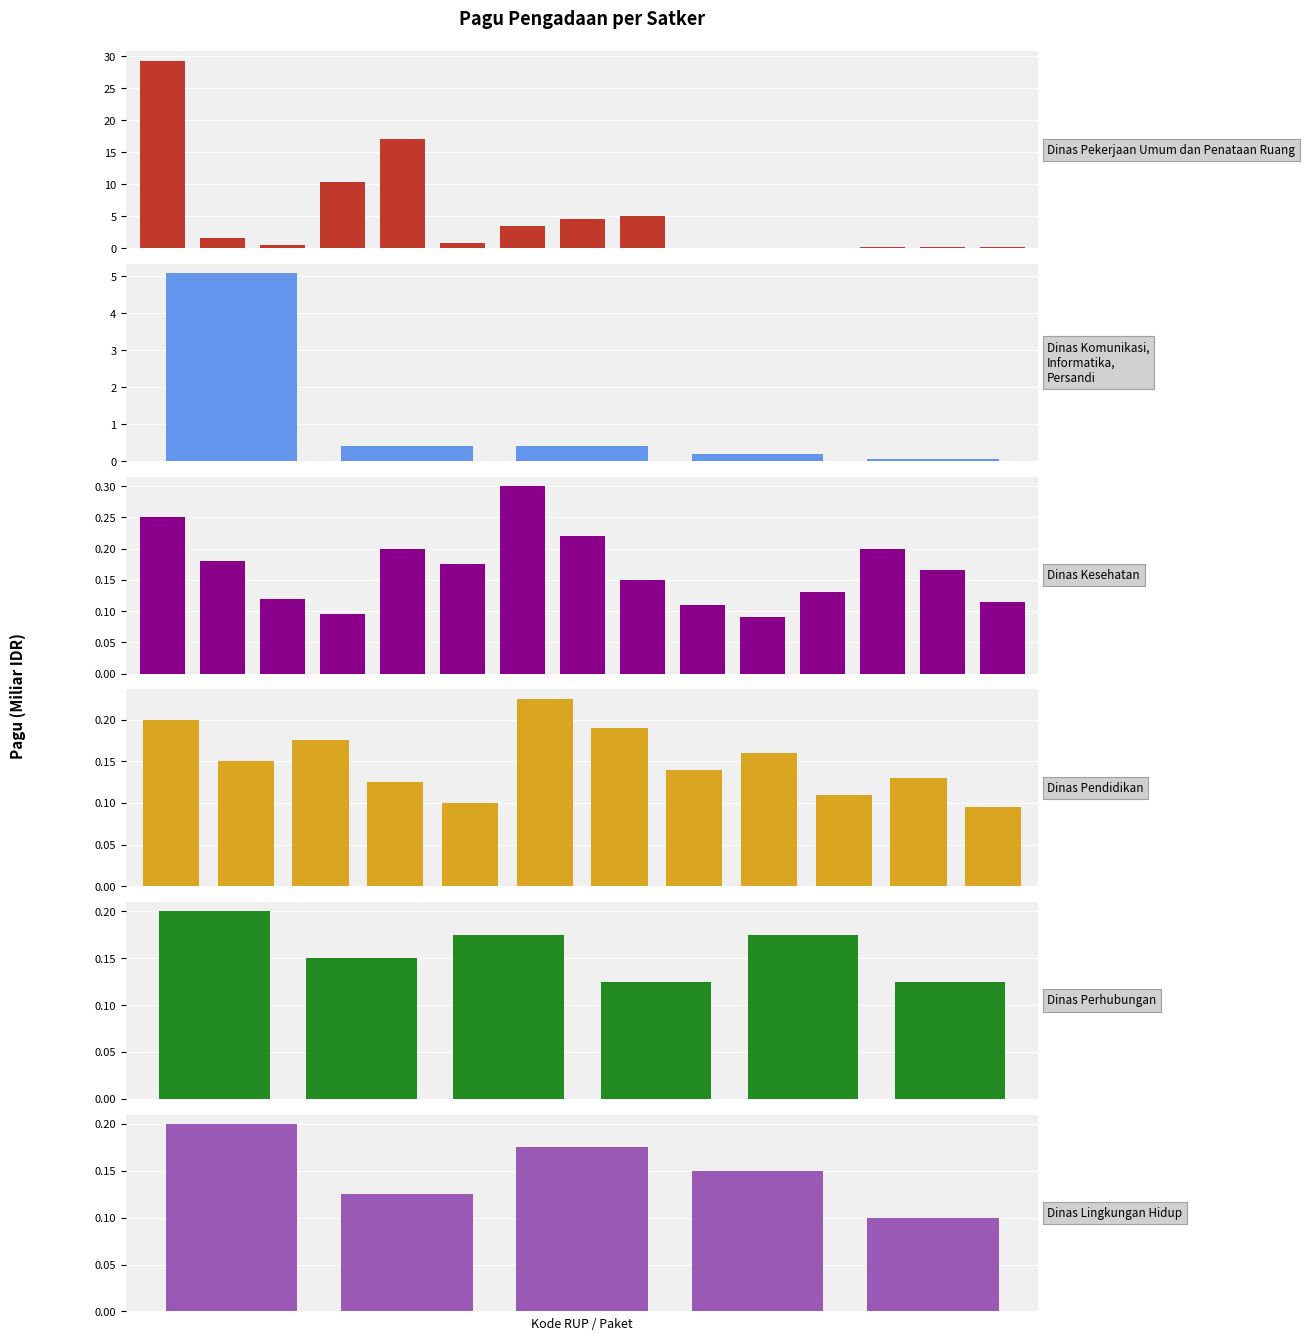

What is the smallest value displayed?

0.1